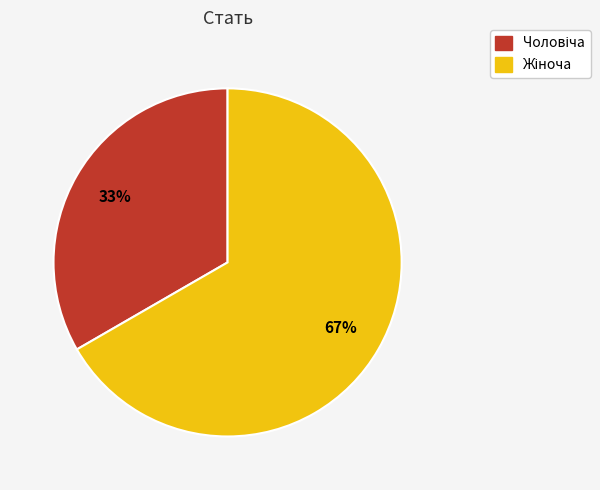

To the nearest percent, what is the average slice percentage?

50%